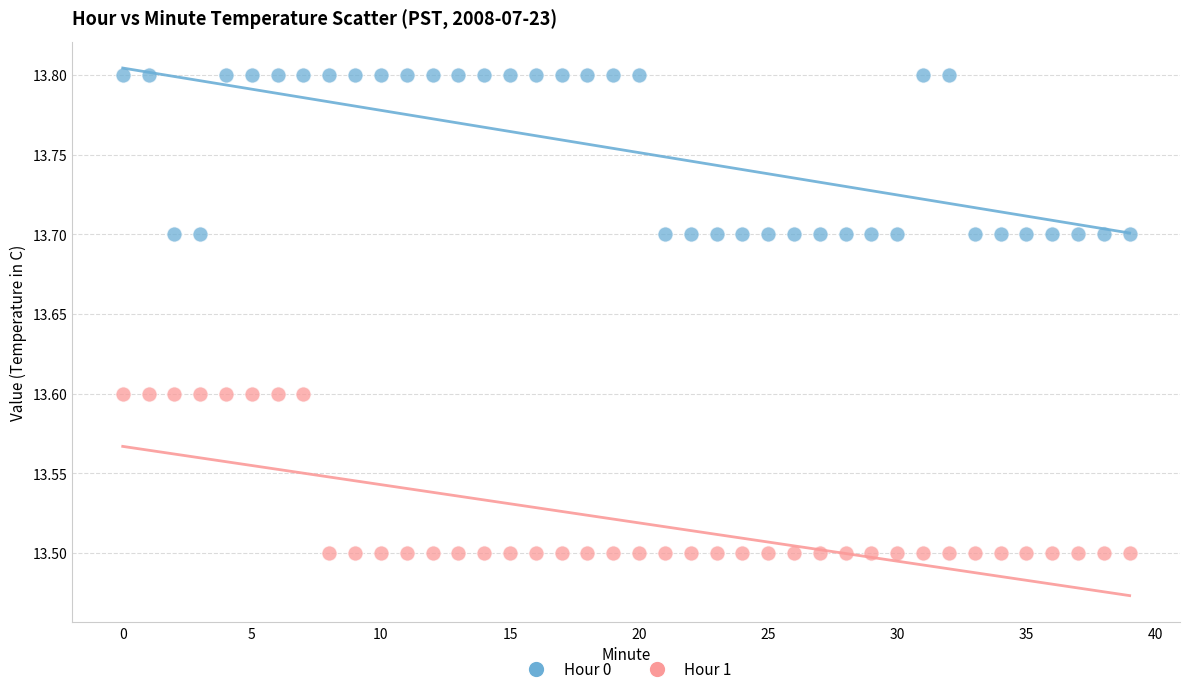

Across all data points, what is the range of Y values (max minus min)?

0.3